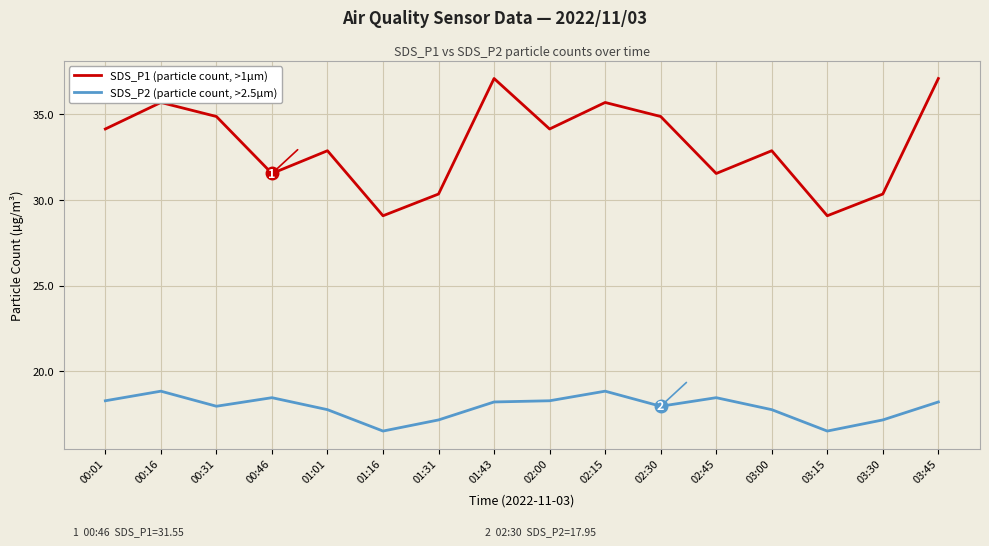

Count the number of categories in the chart.

16